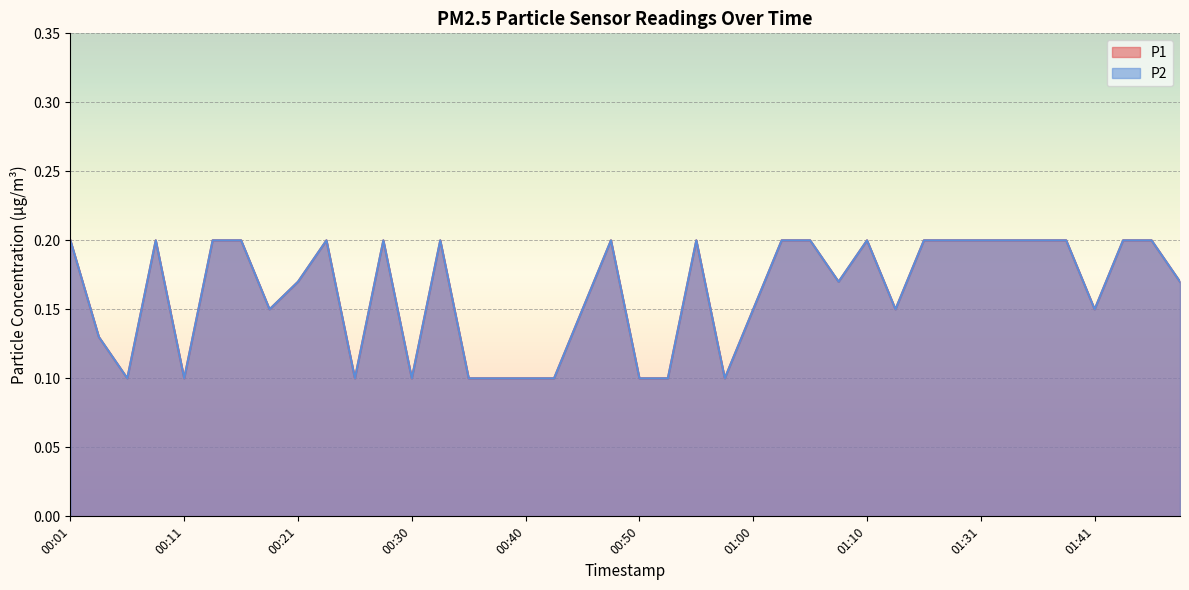

What is the minimum value shown in the chart?

0.1